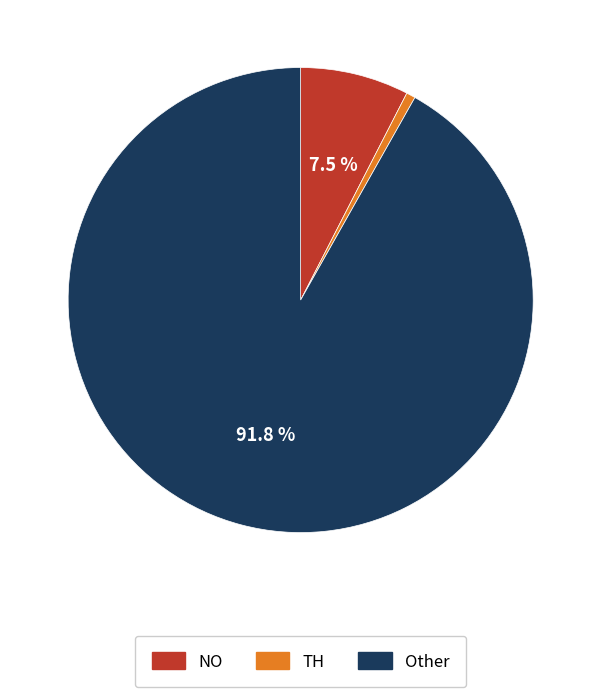

How many slices are in this pie chart?

3